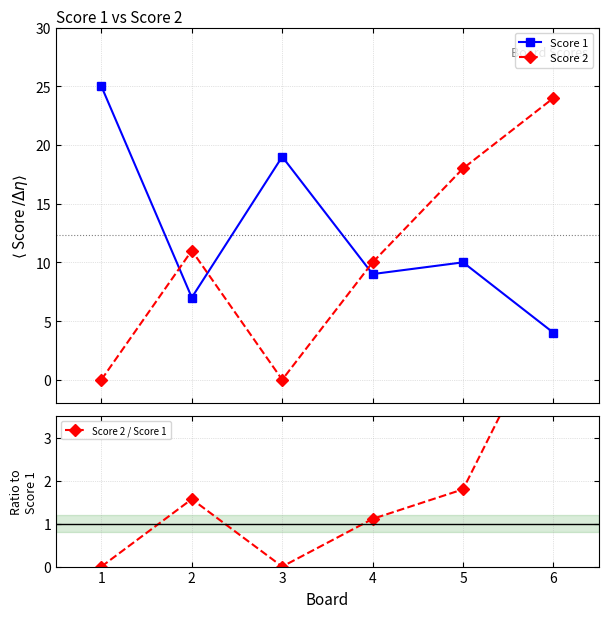

At which label does Score 2 / Score 1 first exceed 1?

2